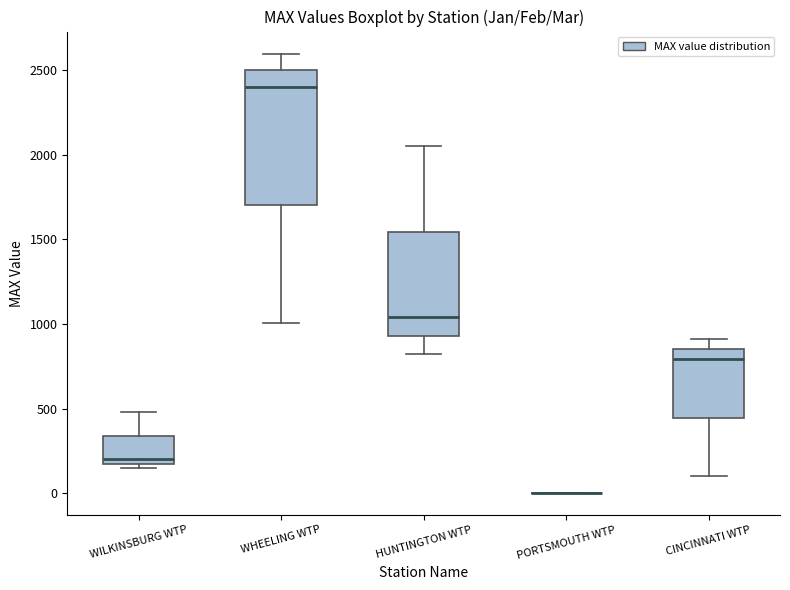

Where is the upper edge of the box for CINCINNATI WTP on the y-axis? The values are not printed on the chart, so give them approximately, as read against the axis.

850